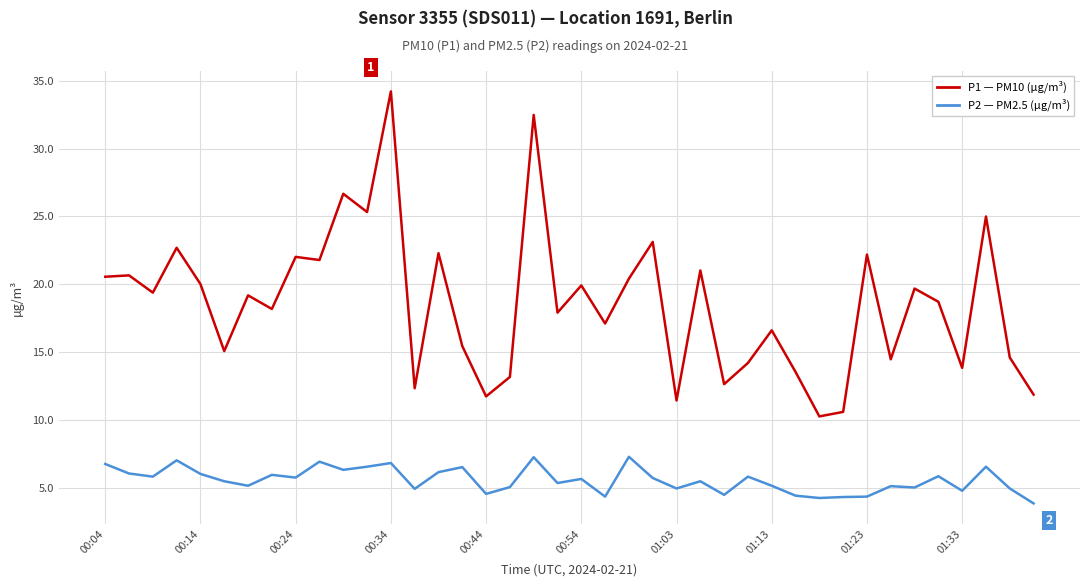

What is the maximum value shown in the chart?

34.2